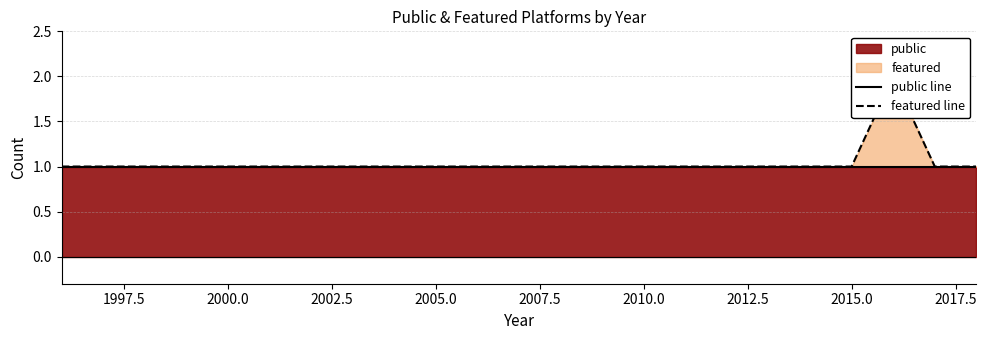

Which series has the largest total across all categories?

featured line